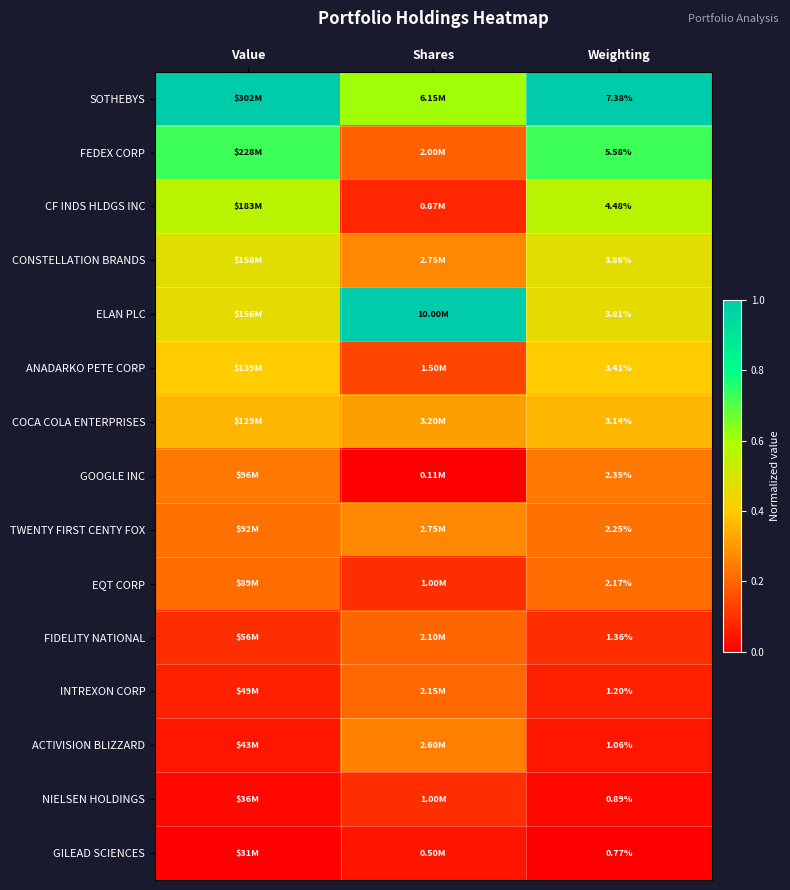

At Weighting, list the series in order from smallest to largest.

GILEAD SCIENCES, NIELSEN HOLDINGS, ACTIVISION BLIZZARD, INTREXON CORP, FIDELITY NATIONAL, EQT CORP, TWENTY FIRST CENTY FOX, GOOGLE INC, COCA COLA ENTERPRISES, ANADARKO PETE CORP, ELAN PLC, CONSTELLATION BRANDS, CF INDS HLDGS INC, FEDEX CORP, SOTHEBYS